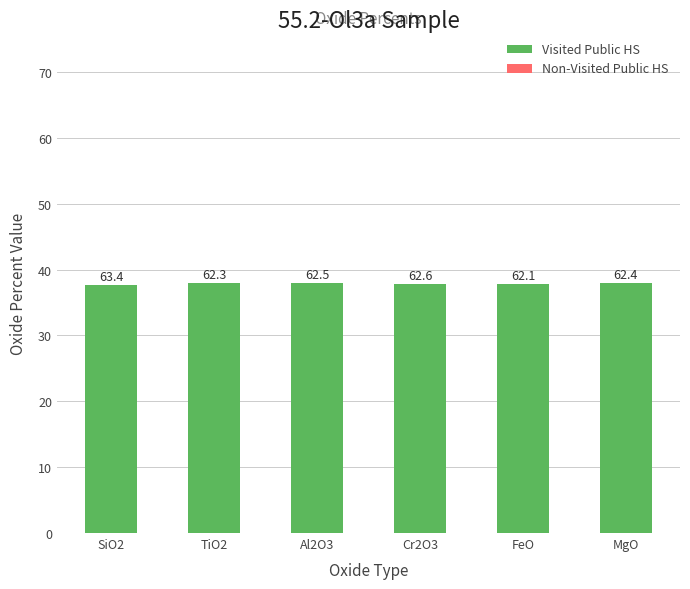

What is the maximum value shown in the chart?

38.0